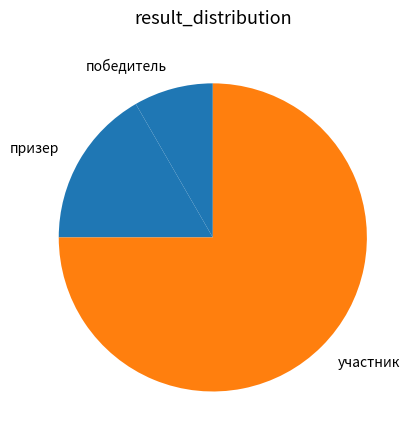

How many segments does this pie chart have?

3